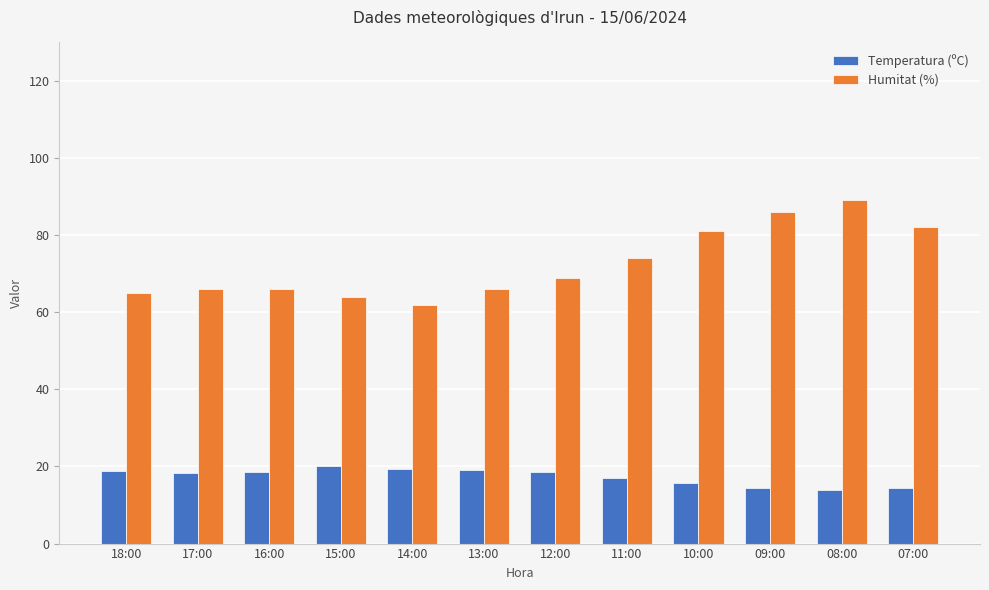

What is the average value of the Humitat (%) series?

72.5